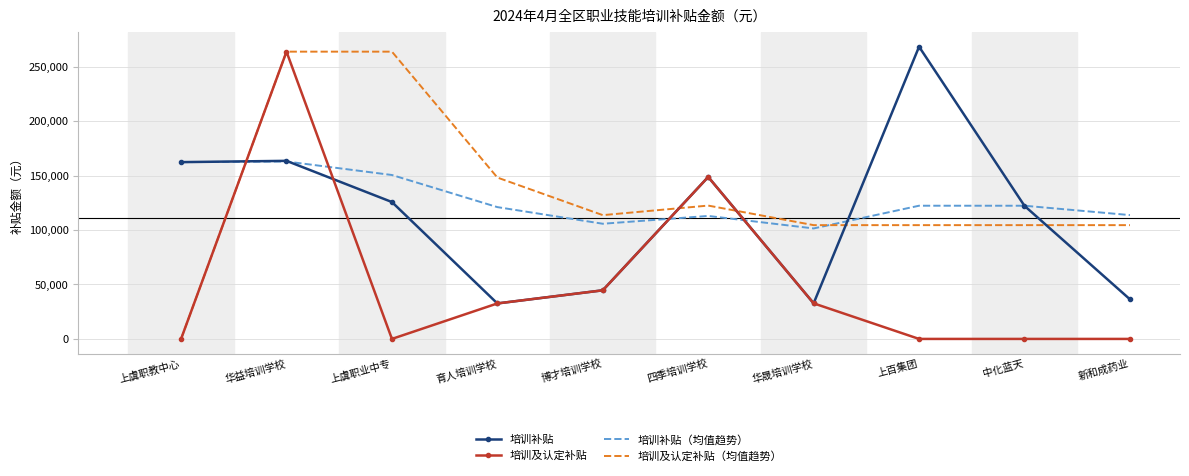

What is the average value of the 培训补贴（均值趋势） series?

127538.2